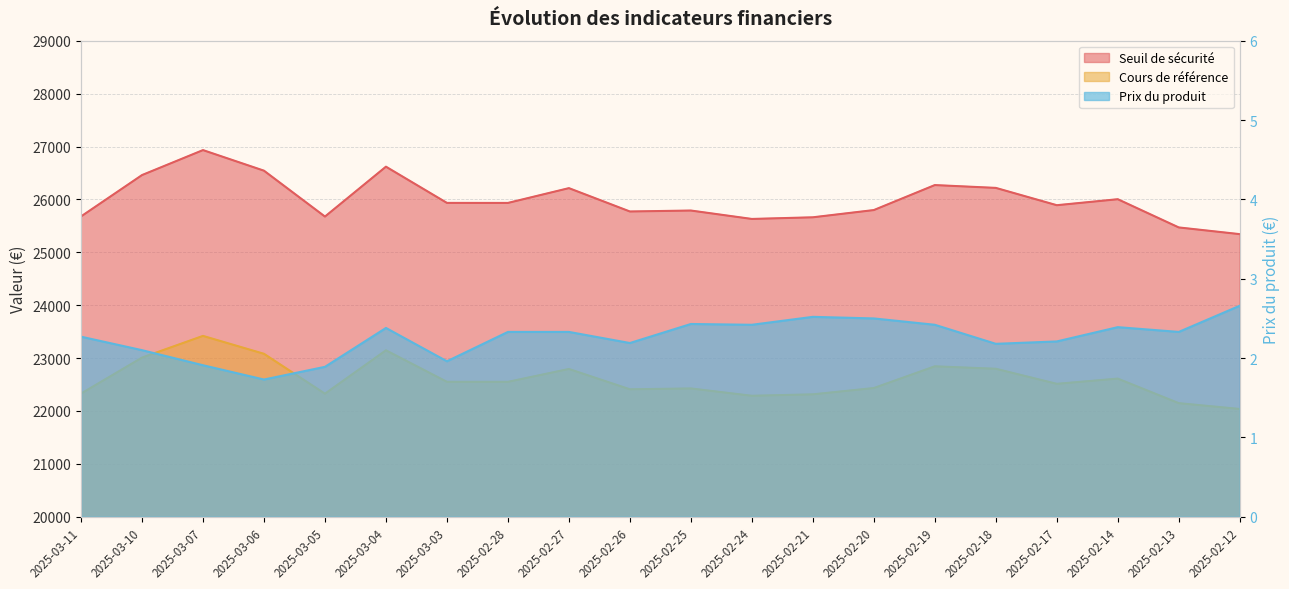

What is the spread (max minus min) of values at 2025-02-13?

25467.9